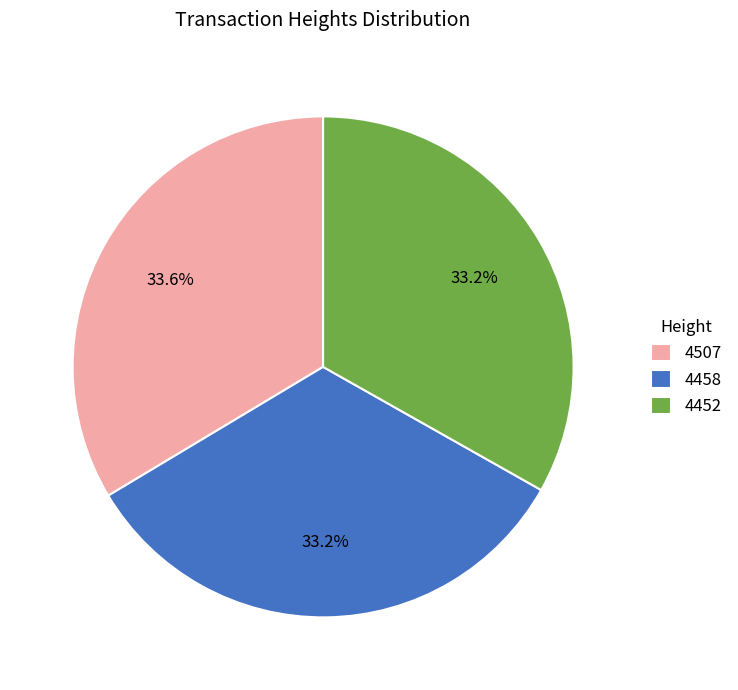

How many segments does this pie chart have?

3